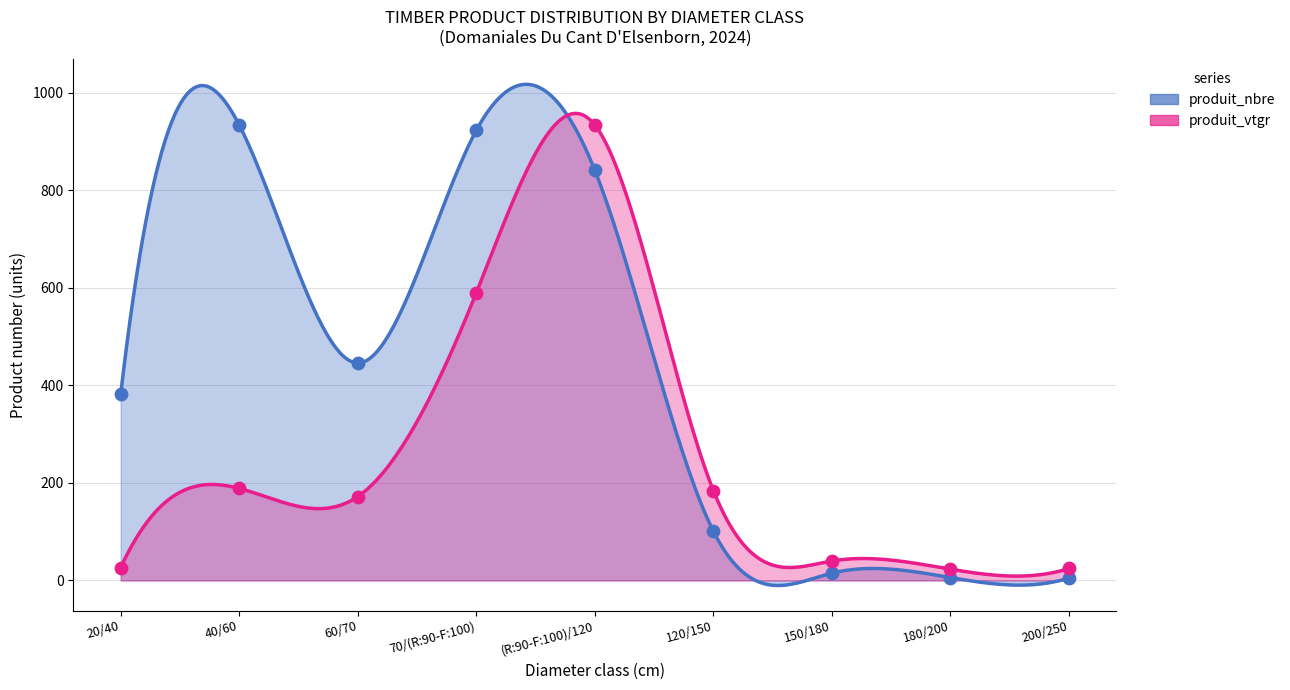

Which series has the largest total across all categories?

produit_nbre